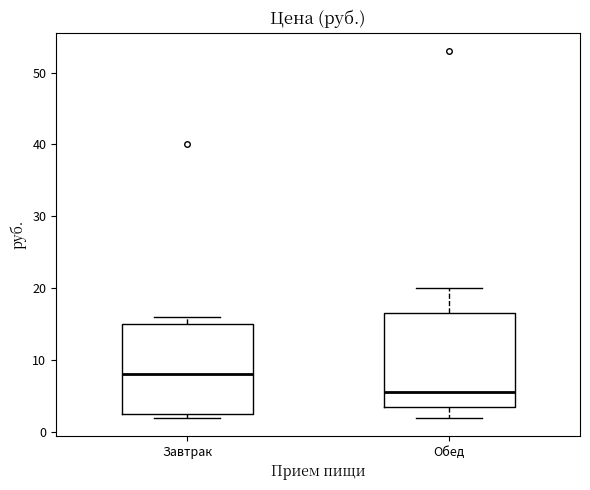

Reading left to right, read every box against the y-axis: the position of its median line, the range the box covers, and the ends of its whiskers. The values are not printed on the chart, so give them approximately, as read against the axis.

Завтрак: median 8, box 3 to 15, whiskers 2 to 16
Обед: median 6, box 4 to 17, whiskers 2 to 20